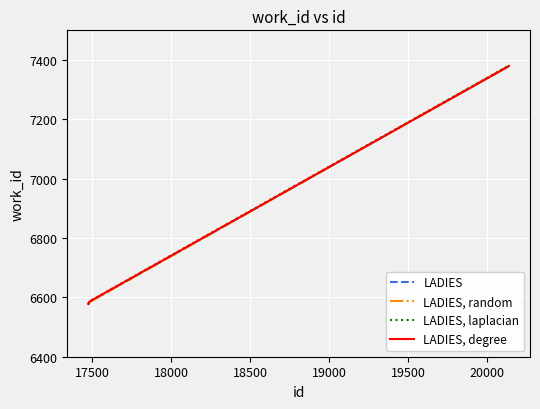

What is the greatest value displayed?

7381